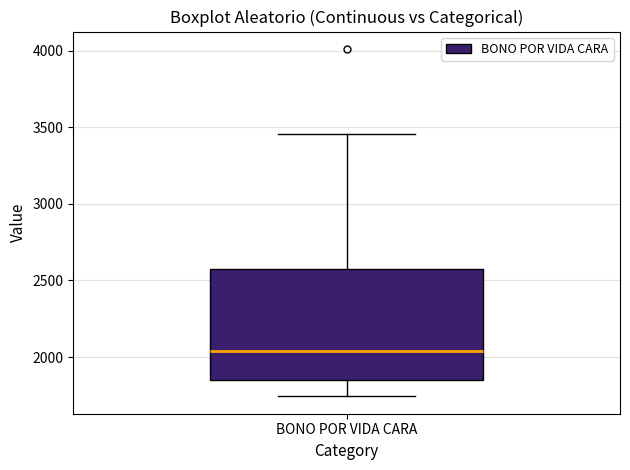

Where is the upper edge of the box for BONO POR VIDA CARA on the y-axis? The values are not printed on the chart, so give them approximately, as read against the axis.

2550